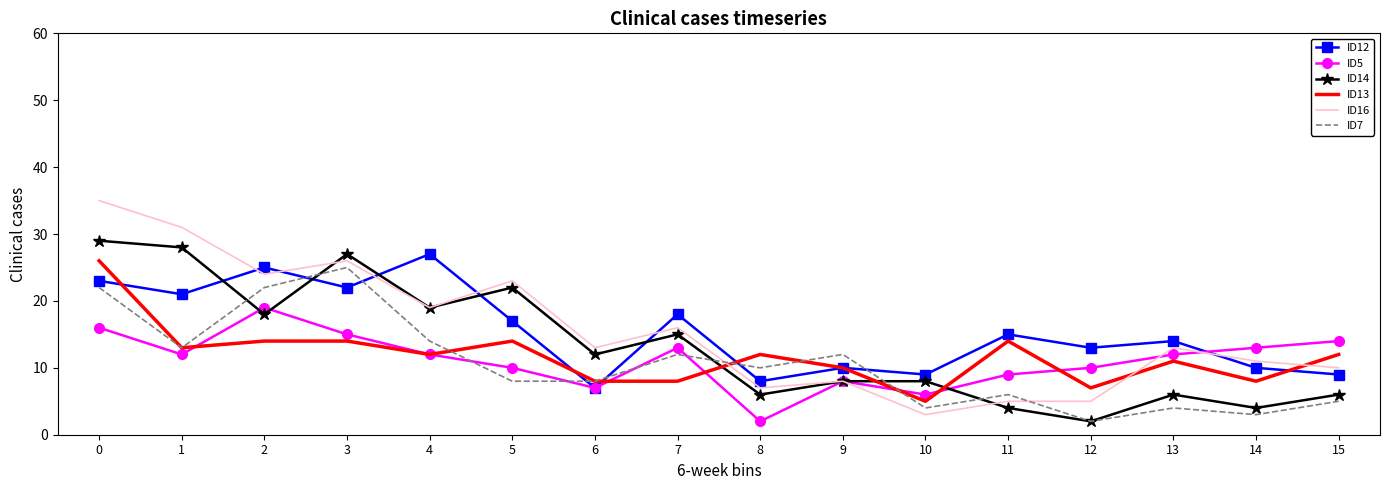

Reading right to left, extract all data points from this chart.

ID12: 9	10	14	13	15	9	10	8	18	7	17	27	22	25	21	23
ID5: 14	13	12	10	9	6	8	2	13	7	10	12	15	19	12	16
ID14: 6	4	6	2	4	8	8	6	15	12	22	19	27	18	28	29
ID13: 12	8	11	7	14	5	10	12	8	8	14	12	14	14	13	26
ID16: 10	11	13	5	5	3	8	7	16	13	23	19	26	24	31	35
ID7: 5	3	4	2	6	4	12	10	12	8	8	14	25	22	13	22